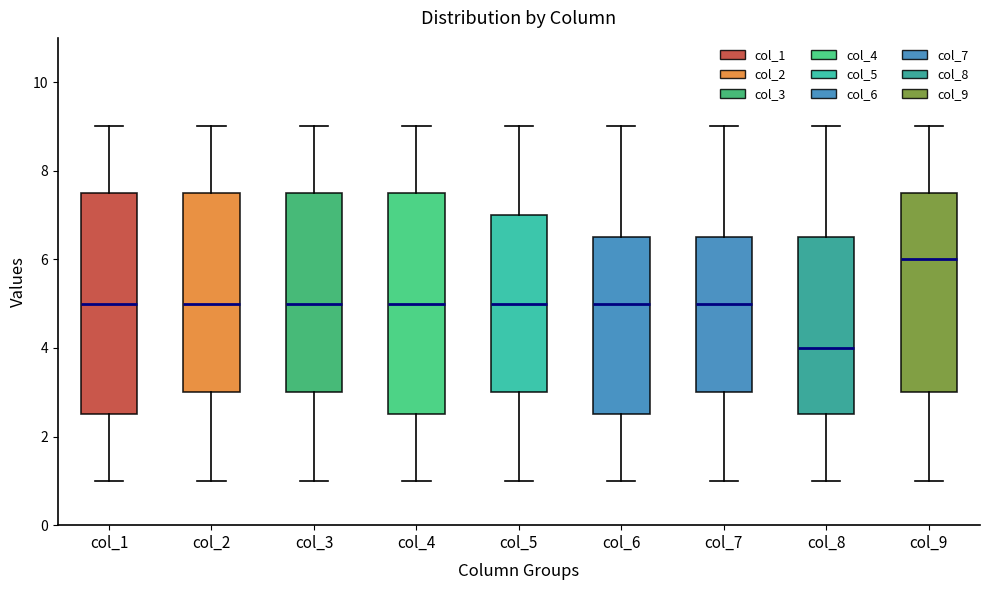

Reading left to right, read every box against the y-axis: the position of its median line, the range the box covers, and the ends of its whiskers. The values are not printed on the chart, so give them approximately, as read against the axis.

col_1: median 5.0, box 2.6 to 7.6, whiskers 1.0 to 9.0
col_2: median 5.0, box 3.0 to 7.6, whiskers 1.0 to 9.0
col_3: median 5.0, box 3.0 to 7.6, whiskers 1.0 to 9.0
col_4: median 5.0, box 2.6 to 7.6, whiskers 1.0 to 9.0
col_5: median 5.0, box 3.0 to 7.0, whiskers 1.0 to 9.0
col_6: median 5.0, box 2.6 to 6.6, whiskers 1.0 to 9.0
col_7: median 5.0, box 3.0 to 6.6, whiskers 1.0 to 9.0
col_8: median 4.0, box 2.6 to 6.6, whiskers 1.0 to 9.0
col_9: median 6.0, box 3.0 to 7.6, whiskers 1.0 to 9.0